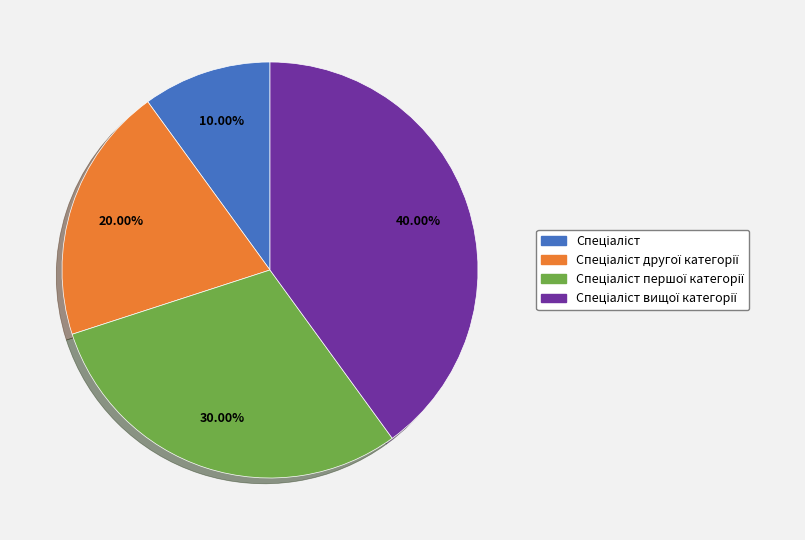

Is there a majority slice in this chart?

No